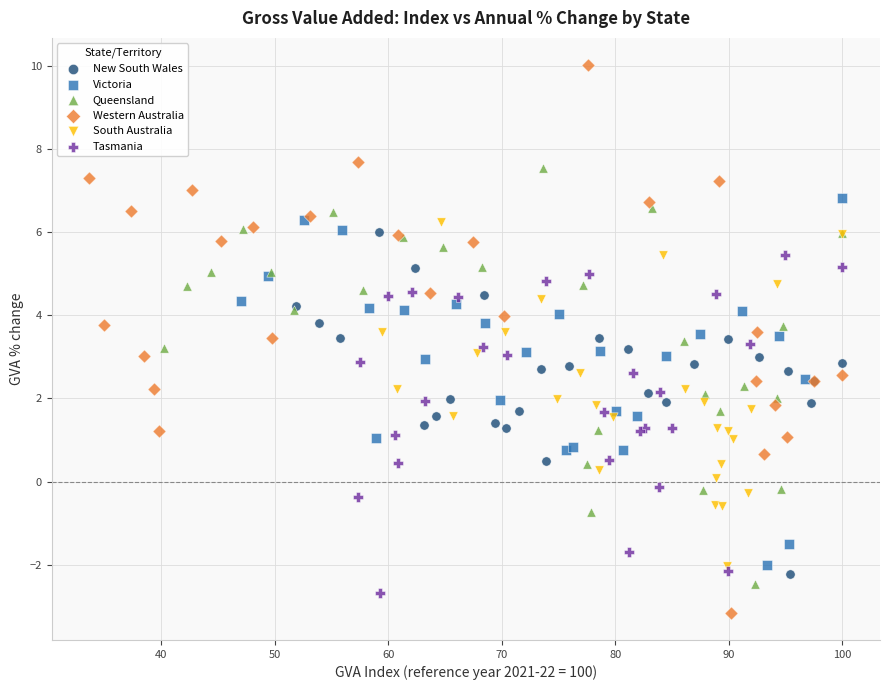

Which series reaches the maximum Y coordinate?

Western Australia